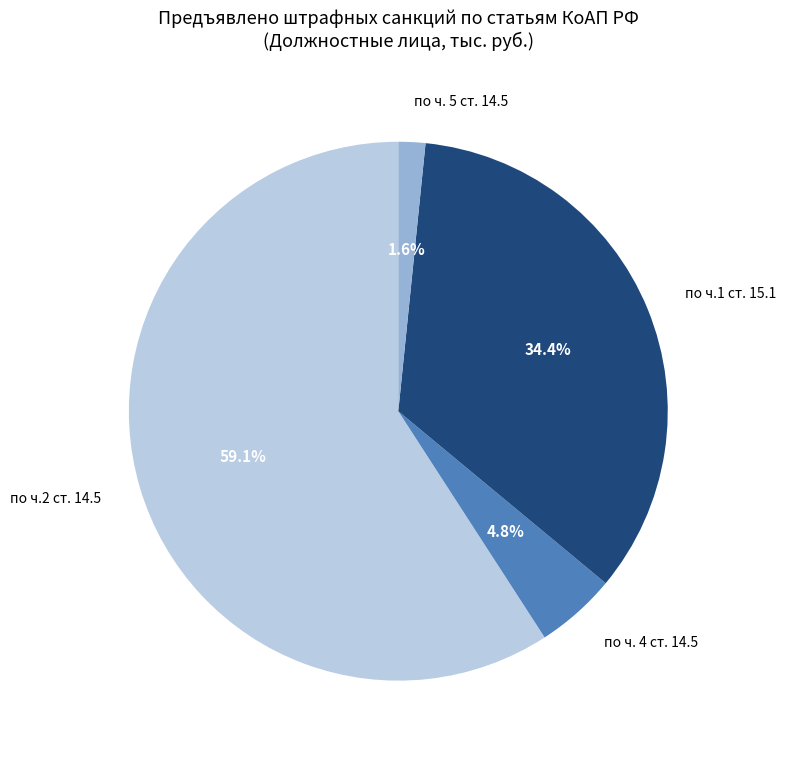

Which category accounts for the majority?

по ч.2 ст. 14.5